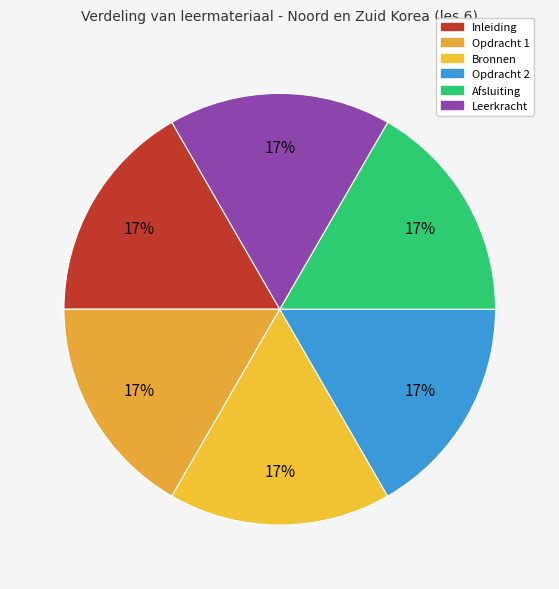

Count the number of slices in the pie.

6